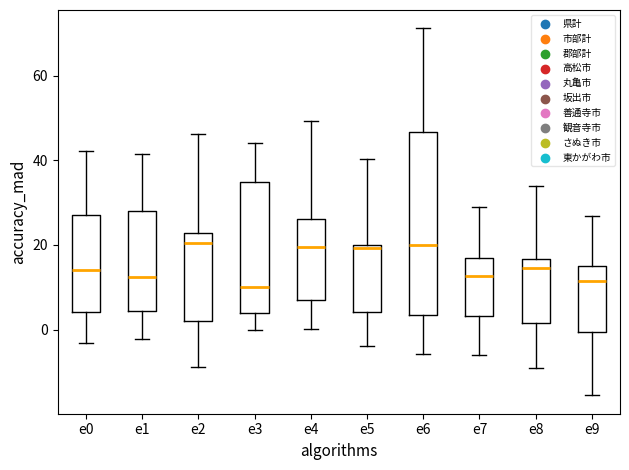

Where is the lower edge of the box for e0 on the y-axis? The values are not printed on the chart, so give them approximately, as read against the axis.

4